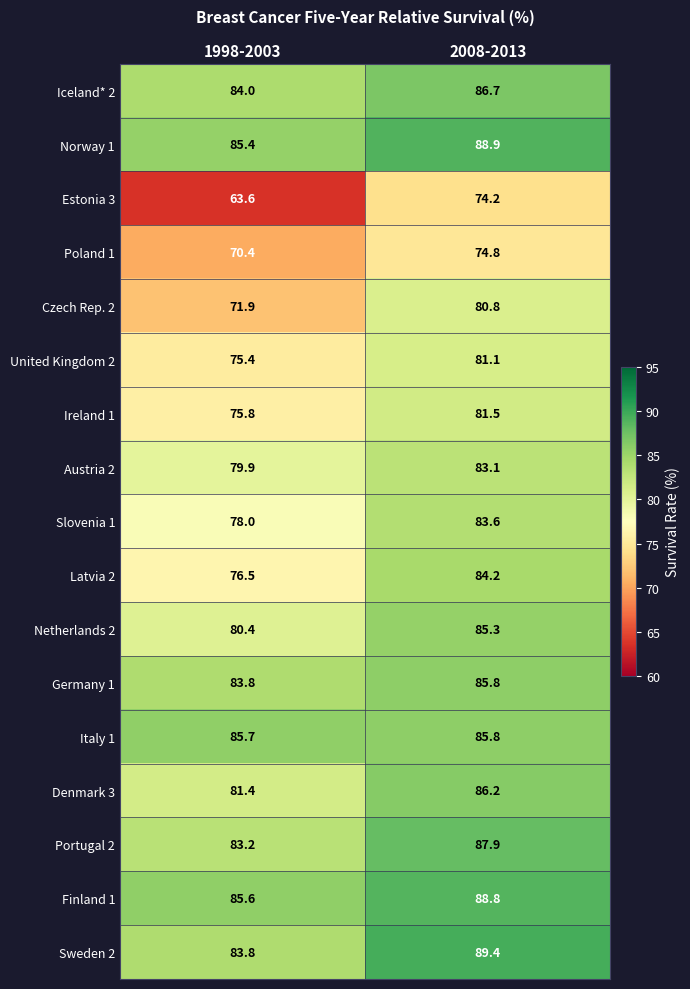

Which series has the largest range (max minus min)?

Estonia 3